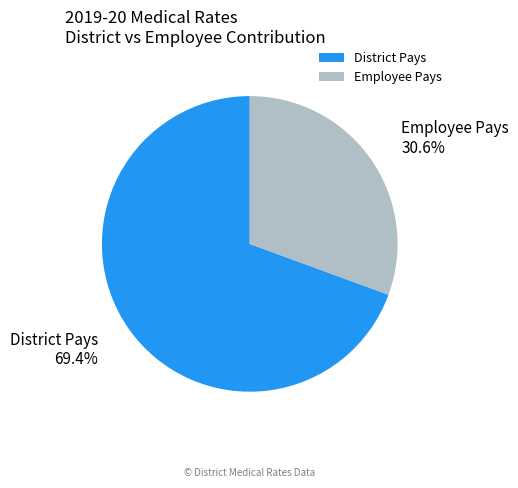

Is there any slice that represents more than half of the pie?

Yes